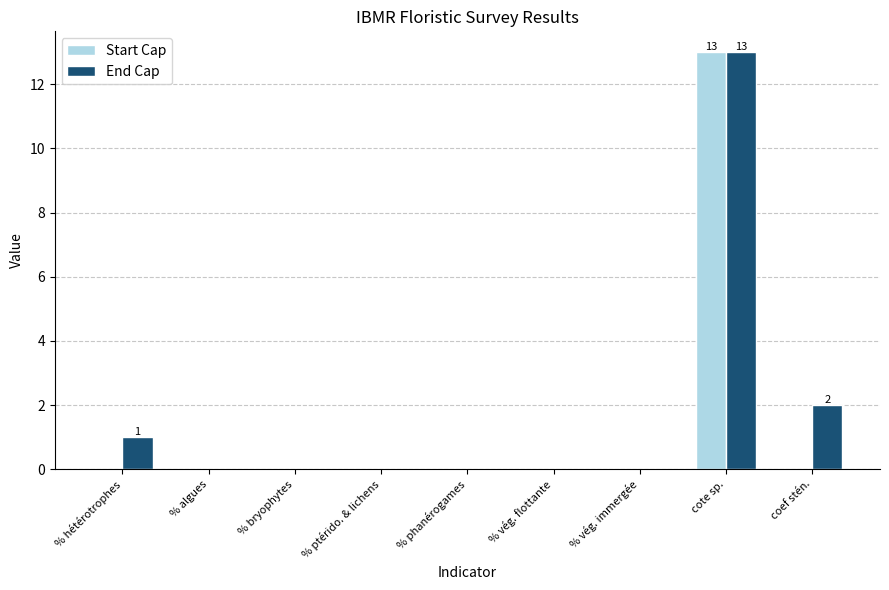

What is the greatest value displayed?

13